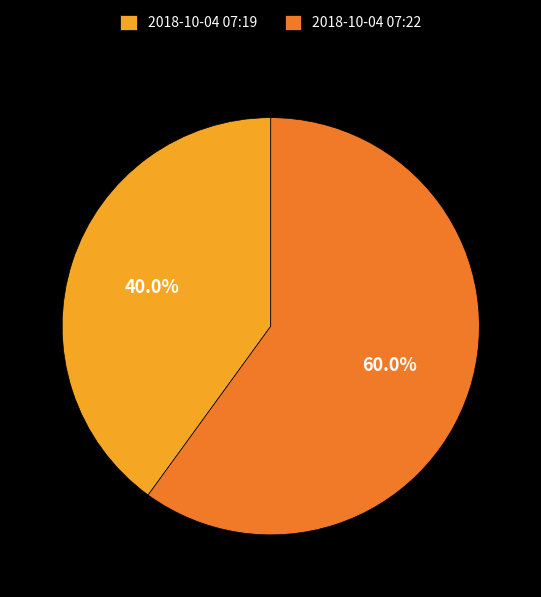

To the nearest percent, what is the average slice percentage?

50%